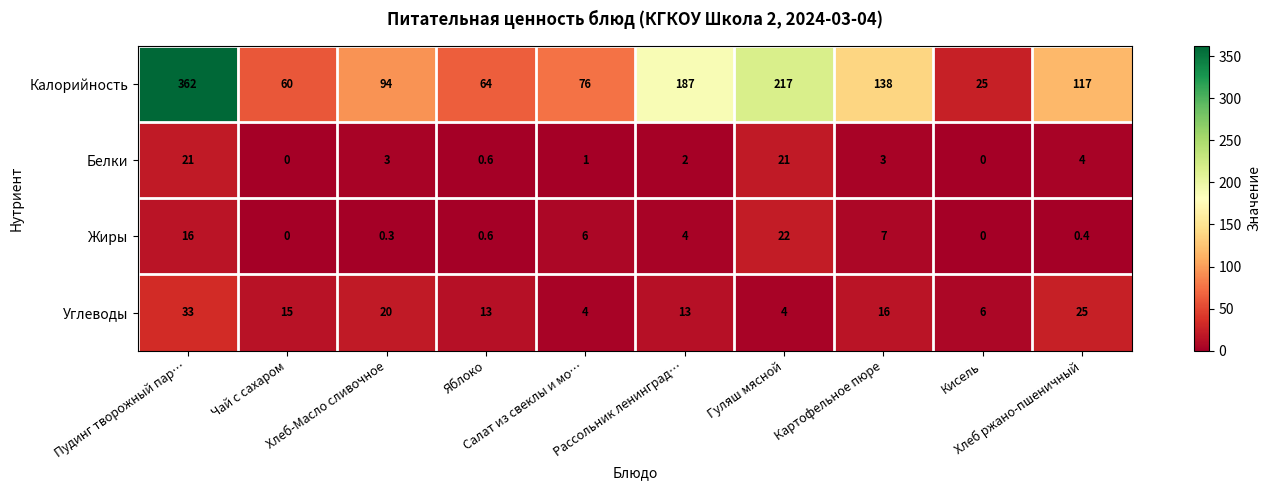

What is the lowest value of the Калорийность series?

25.0